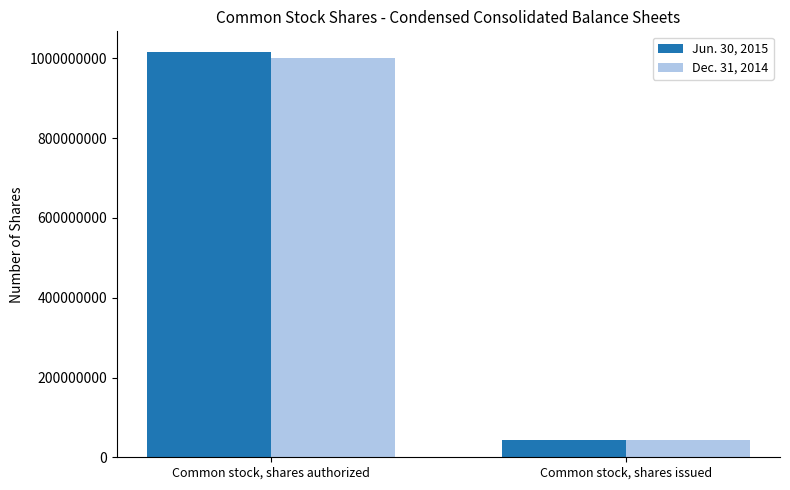

Rank the categories by Jun. 30, 2015 value from highest to lowest.

Common stock, shares authorized, Common stock, shares issued